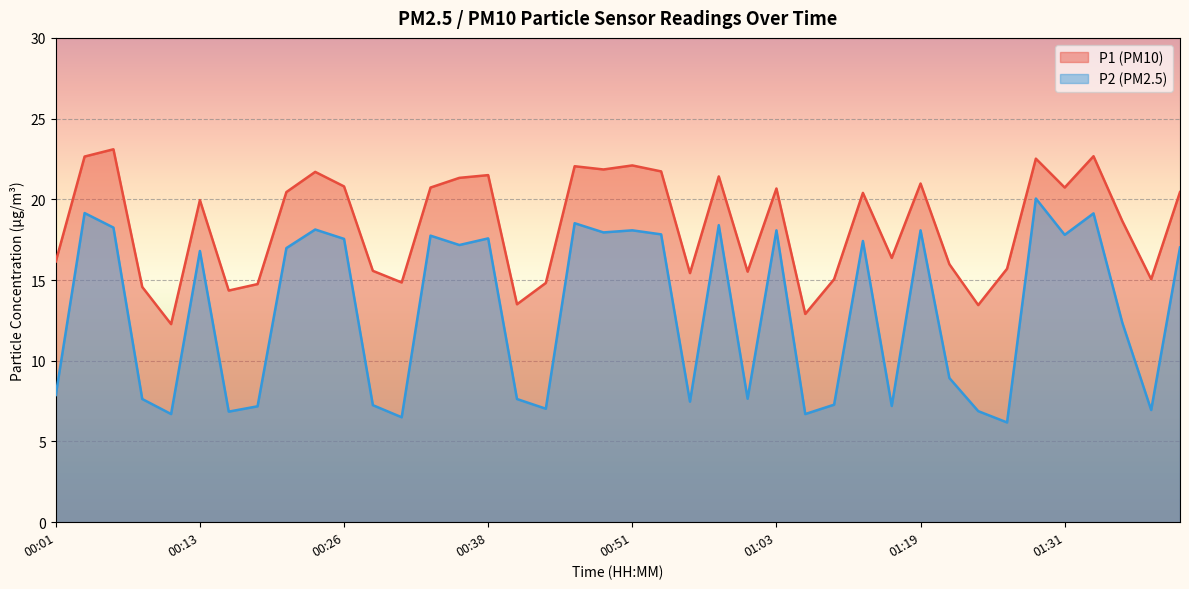

What is the maximum value for P2?

20.1